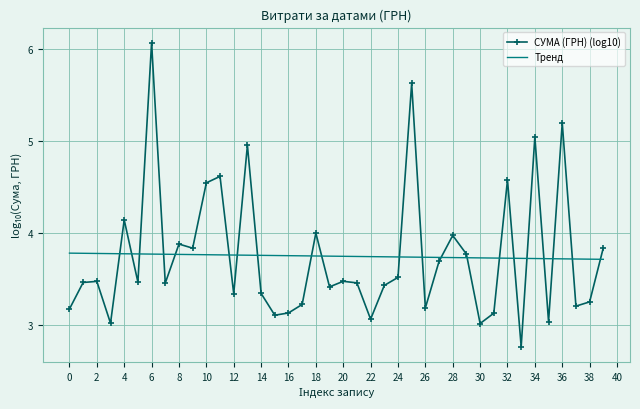

Which series has the widest spread of values?

СУМА (ГРН) (log10)